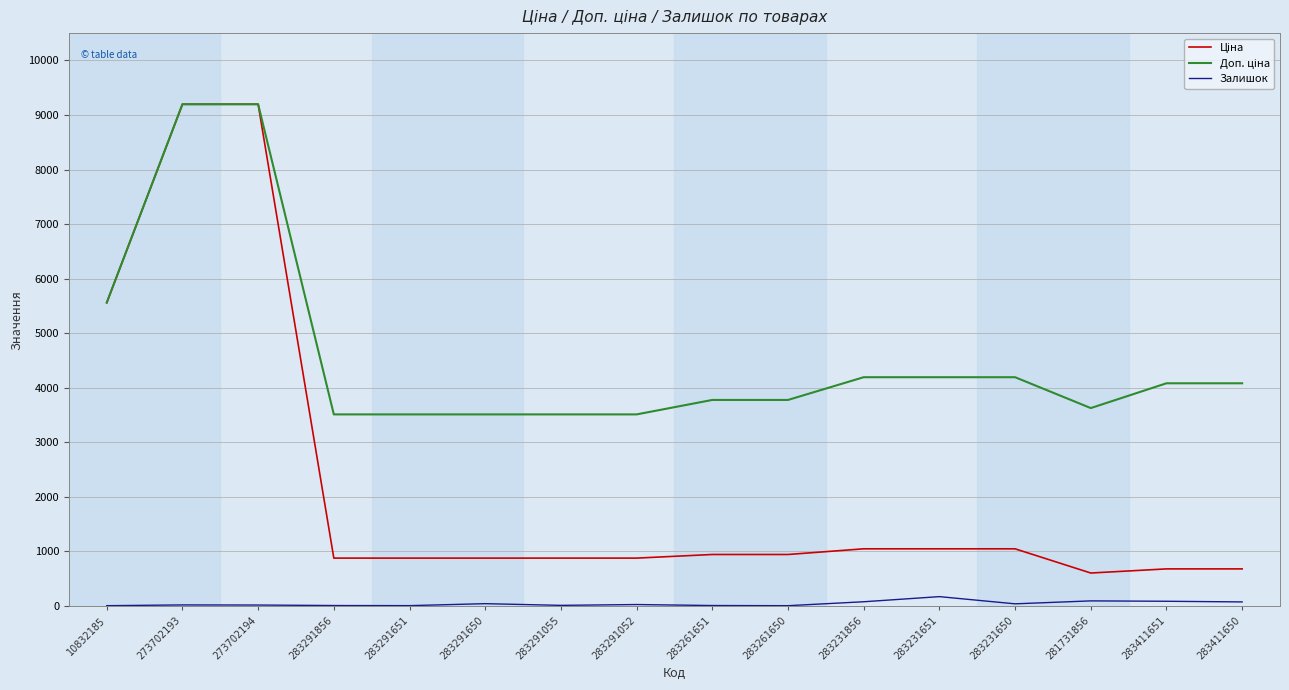

What position from the left is 283291856?

4